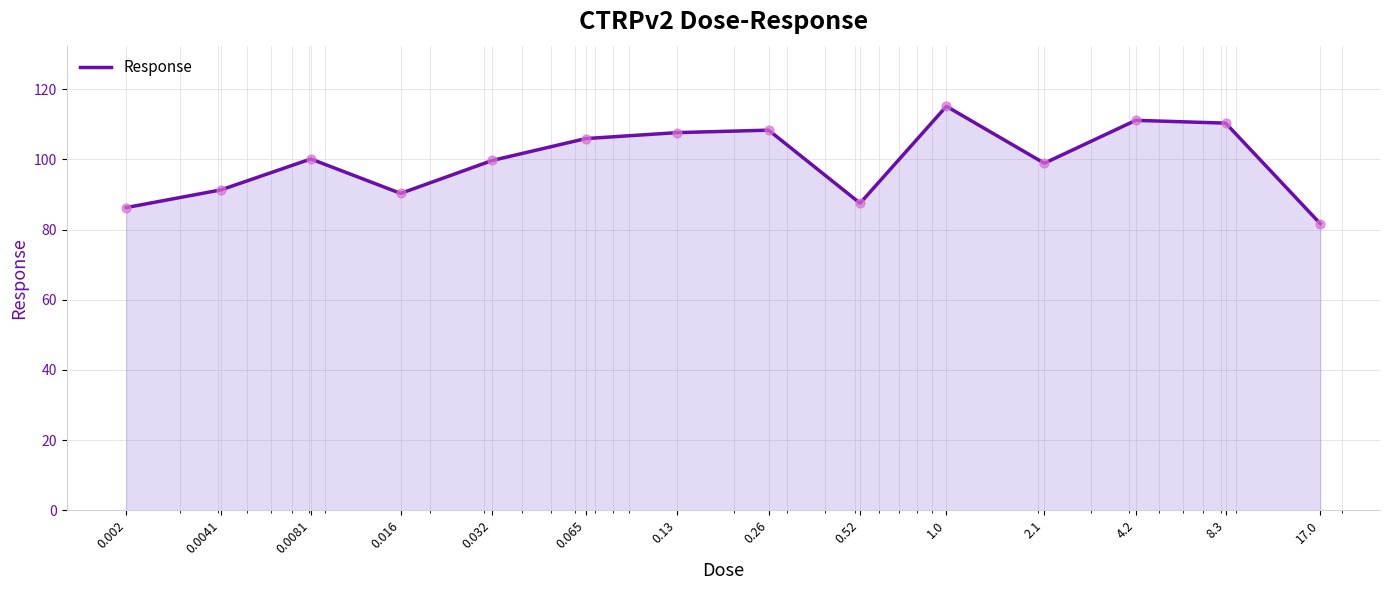

What is the difference between the maximum and minimum values?

33.4